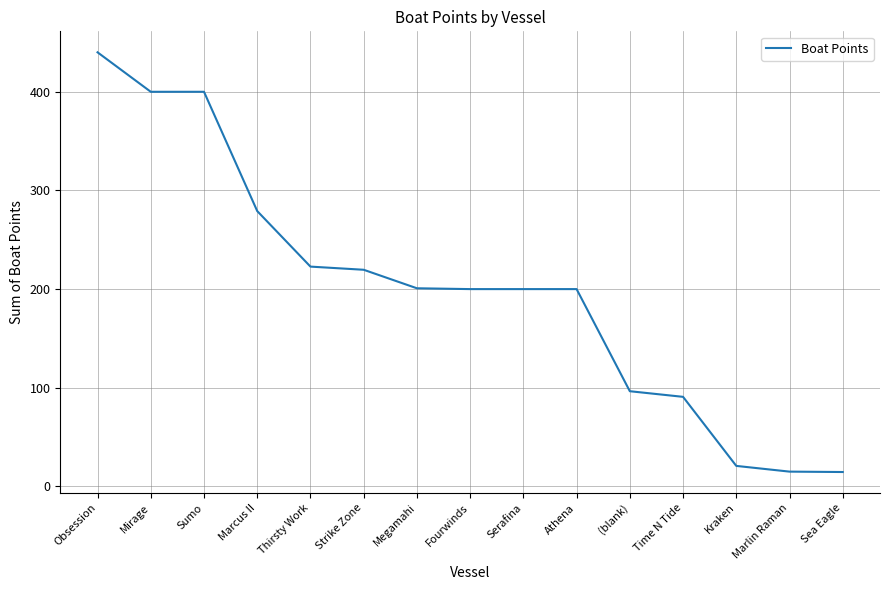

Approximately how many times larger is the value at Sumo compared to Athena?

2.0